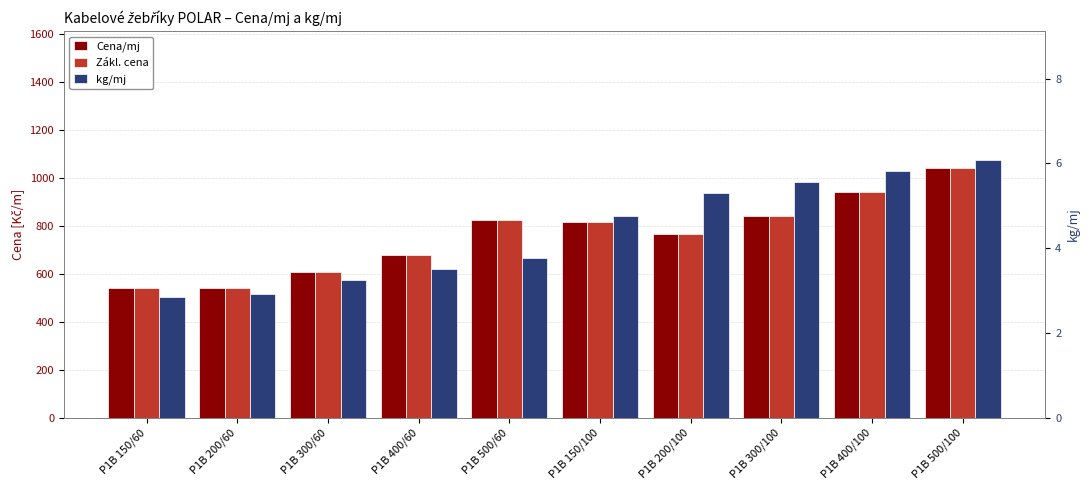

Between P1B 300/100 and P1B 500/100, which series saw the biggest shift?

Cena/mj